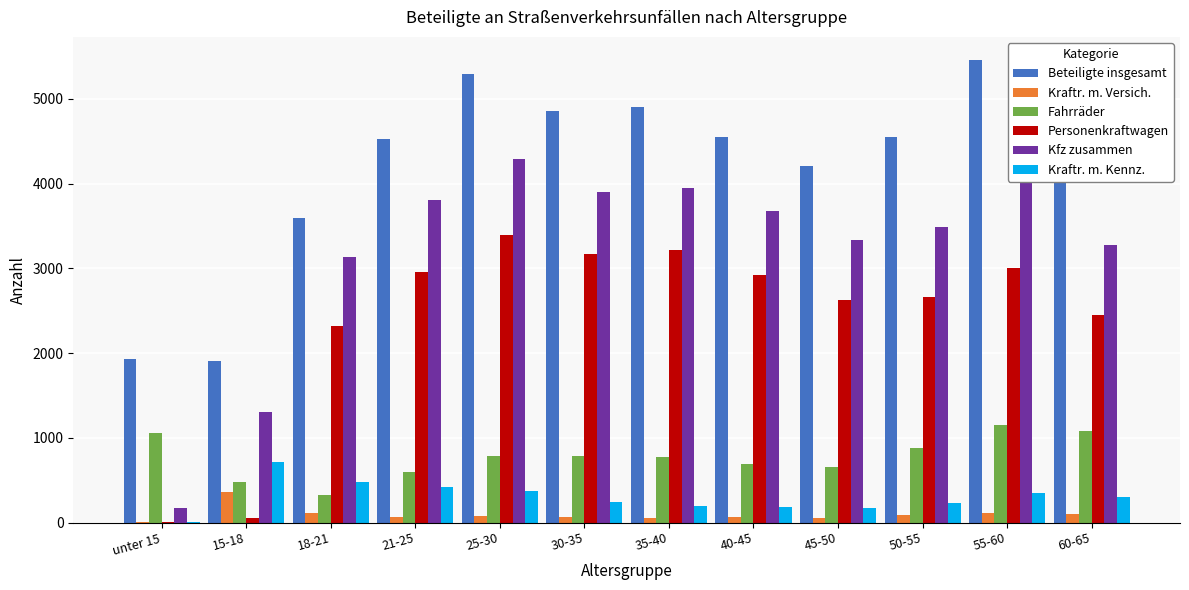

The value of Beteiligte insgesamt at 35-40 is 4899. True or false?

True